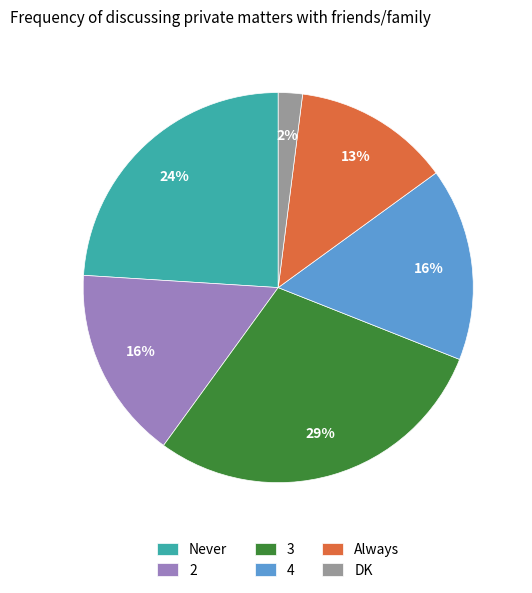

How many slices are in this pie chart?

6